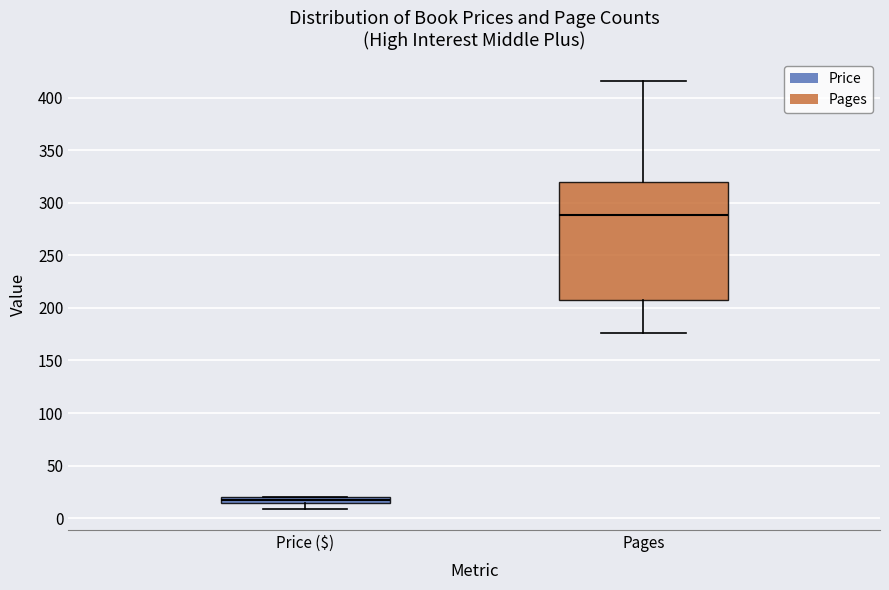

Which box's median line is the highest?

Pages